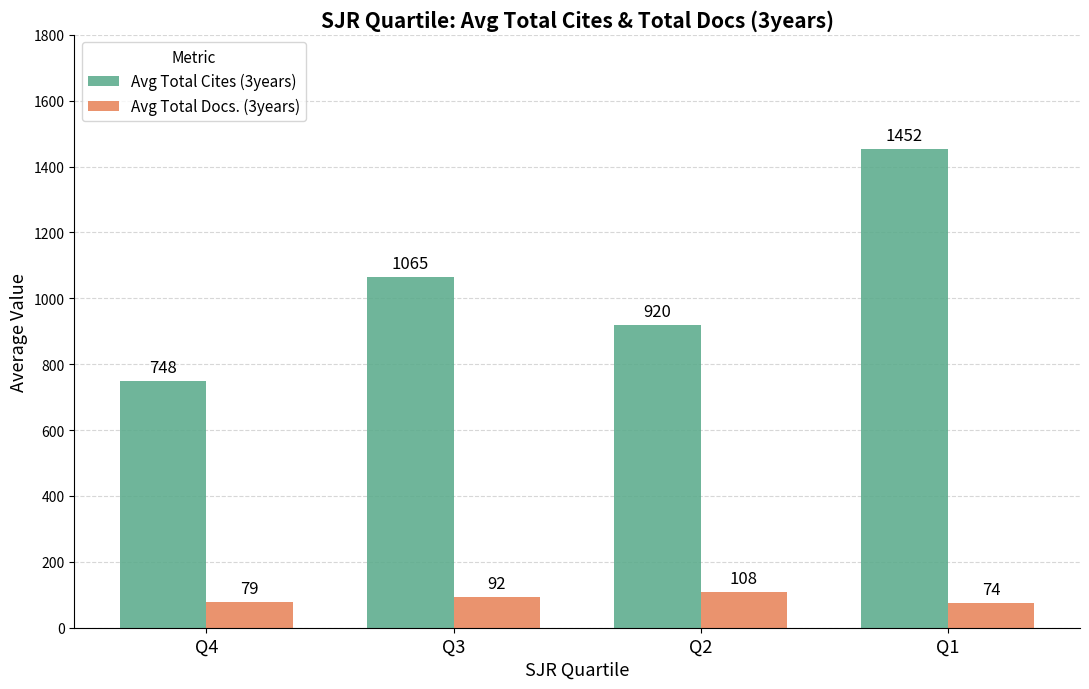

What is the spread (max minus min) of values at Q1?

1378